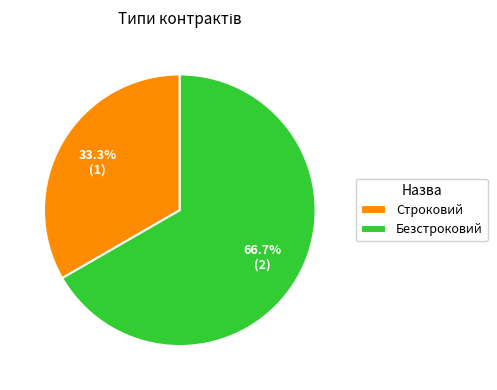

How much of the chart is everything except Строковий?

66.7%